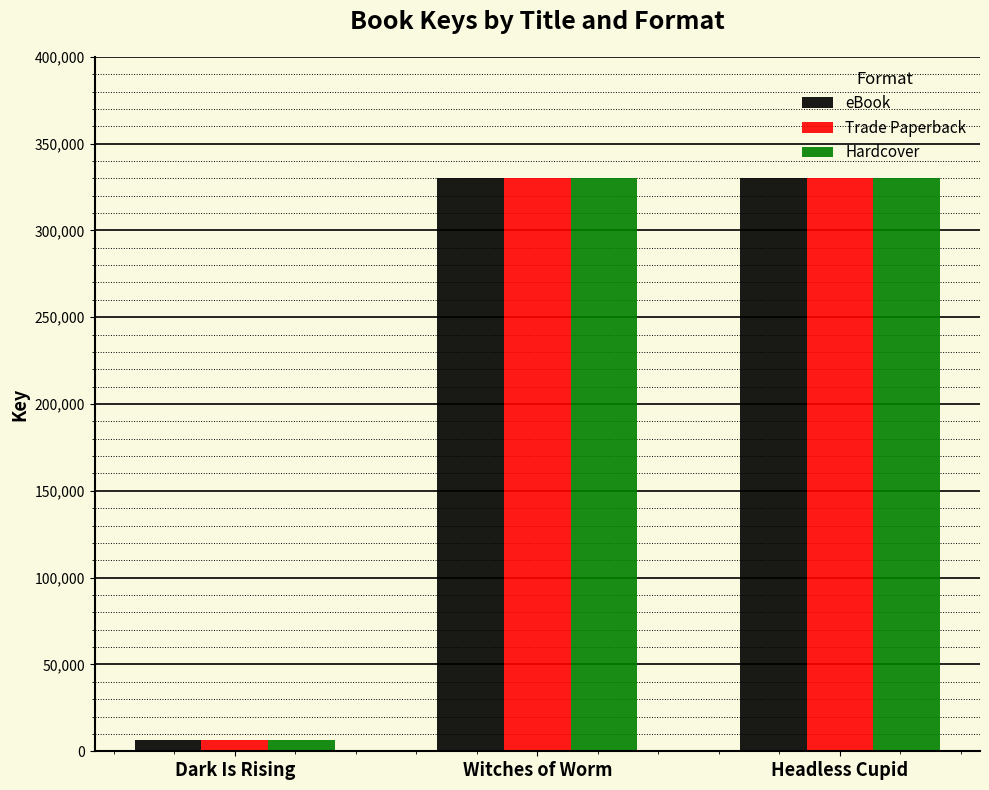

Which category has the lowest value in the eBook series?

Dark Is Rising